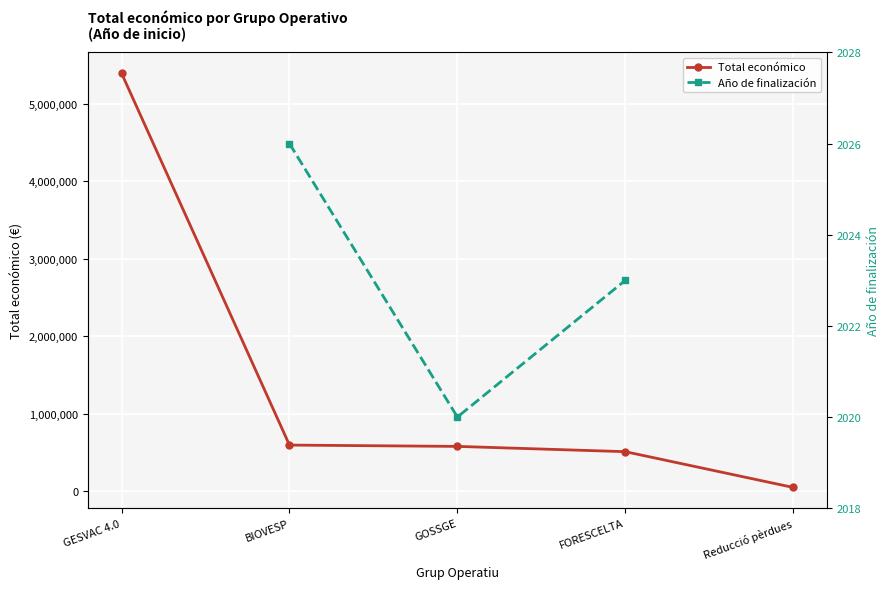

Is it true that Total económico equals 513192 at FORESCELTA?

True